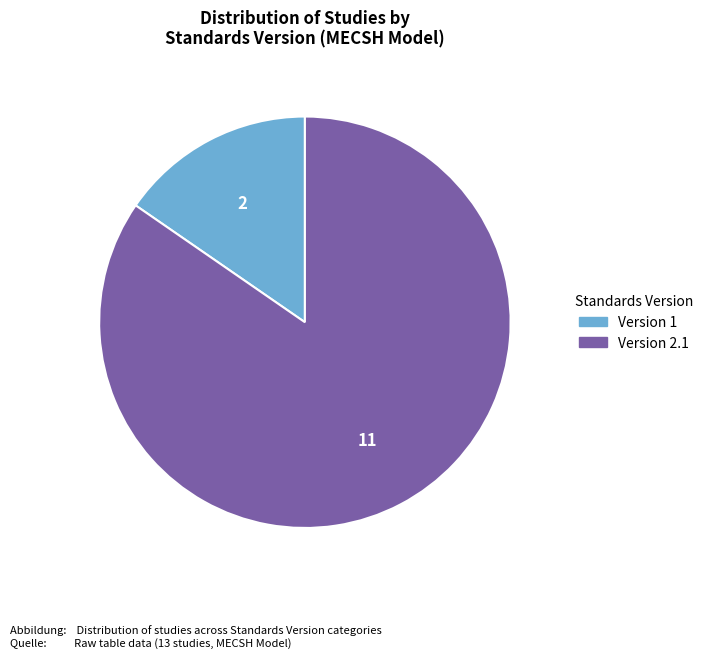

Does any single category account for the majority?

Yes